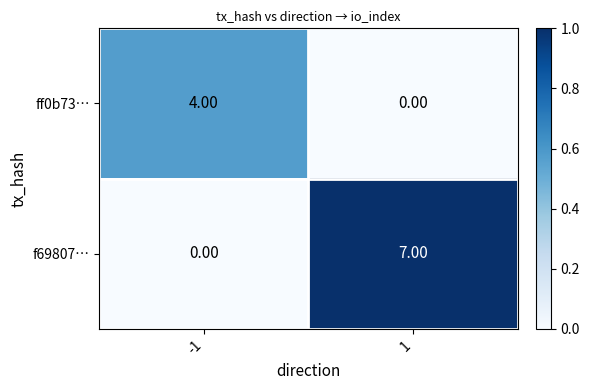

What is the difference between the maximum and minimum values in the ff0b73… series?

4